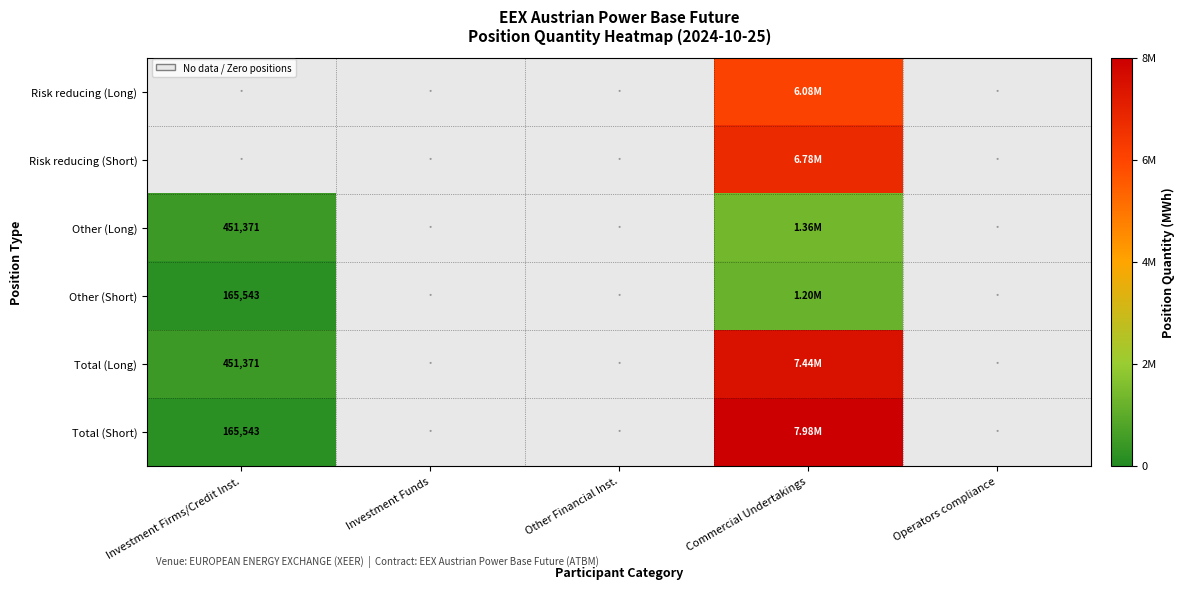

List the labels in order of Other (Long) value, smallest first.

Investment Funds, Other Financial Inst., Operators compliance, Investment Firms/Credit Inst., Commercial Undertakings